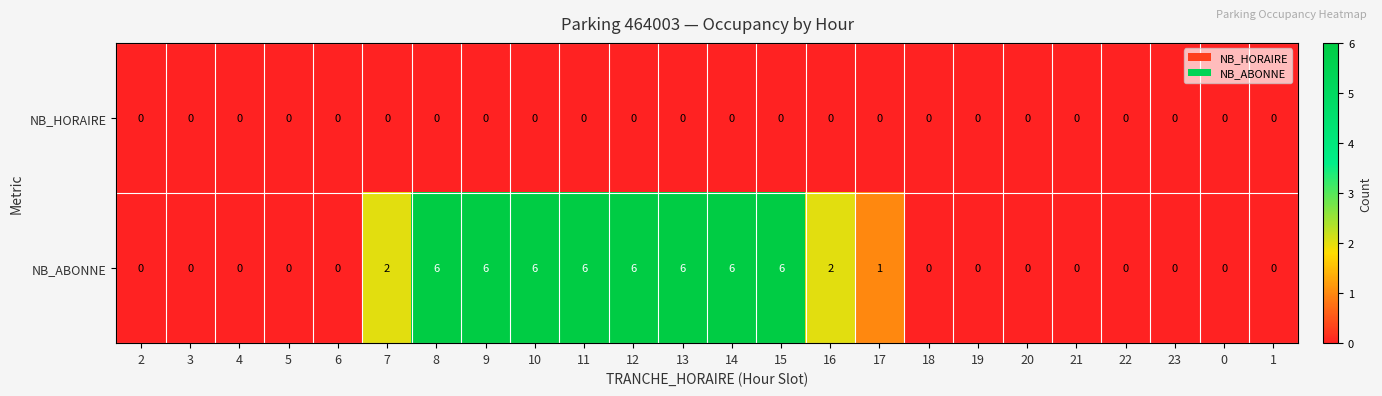

Rank the series at 9 from lowest to highest value.

NB_HORAIRE, NB_ABONNE